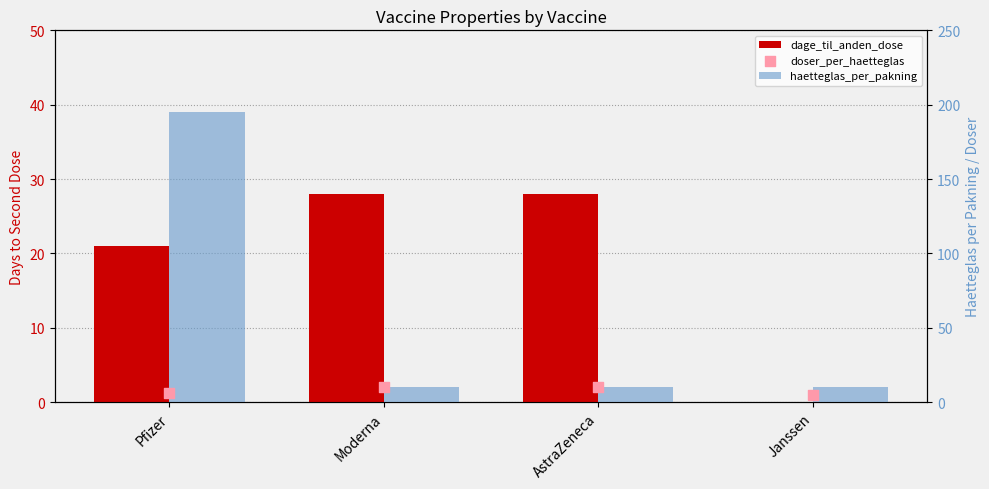

What is the total value across all series at Pfizer?

222